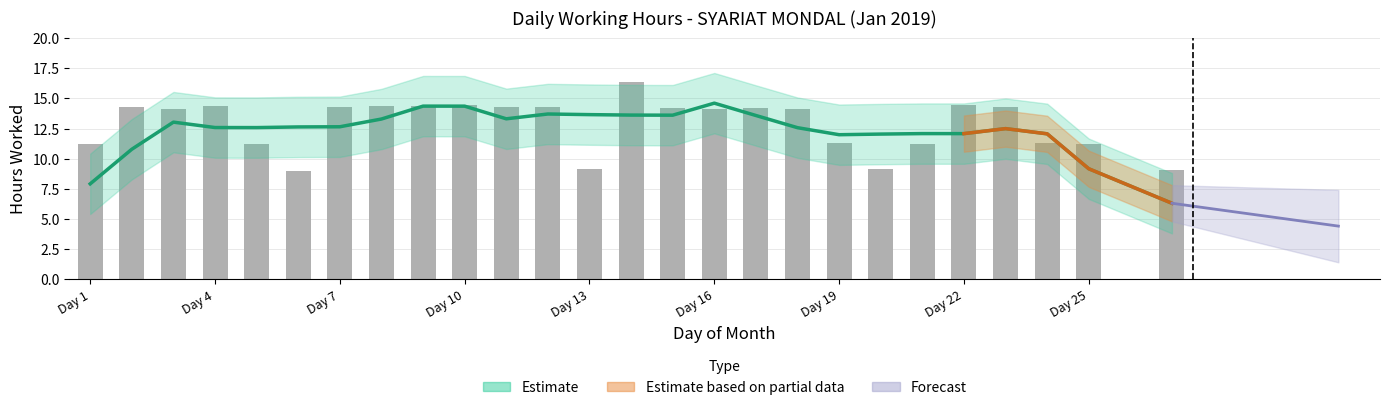

List the labels in order of value, smallest first.

6, 27, 13, 20, 25, 1, 21, 5, 24, 19, 3, 18, 16, 15, 17, 12, 7, 2, 23, 11, 4, 8, 9, 10, 22, 14